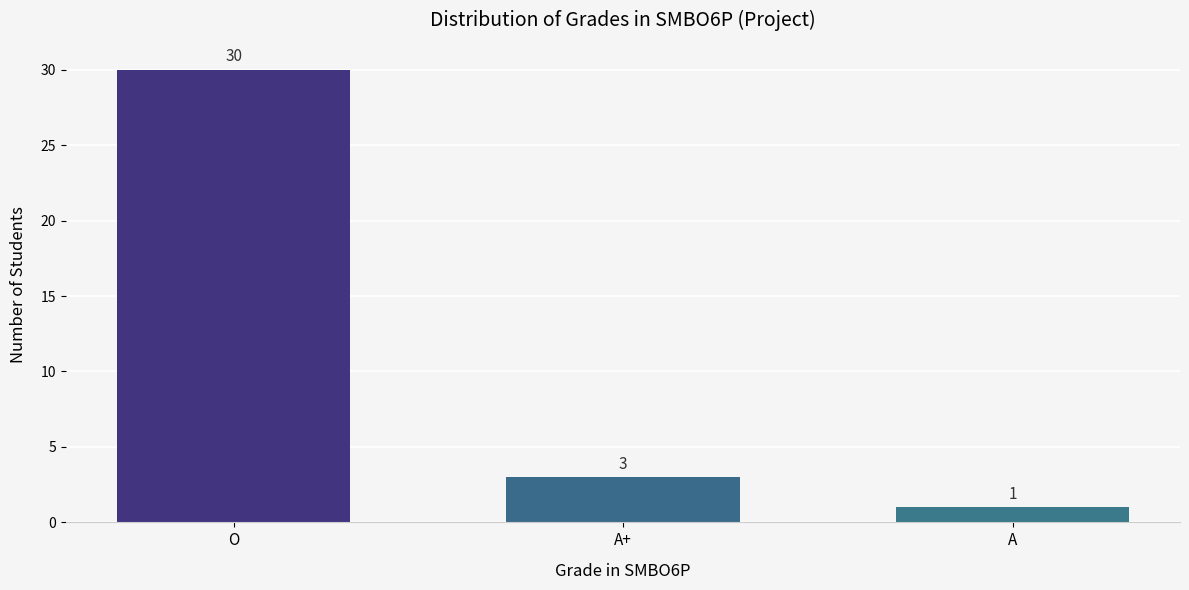

How many values exceed 3?

1